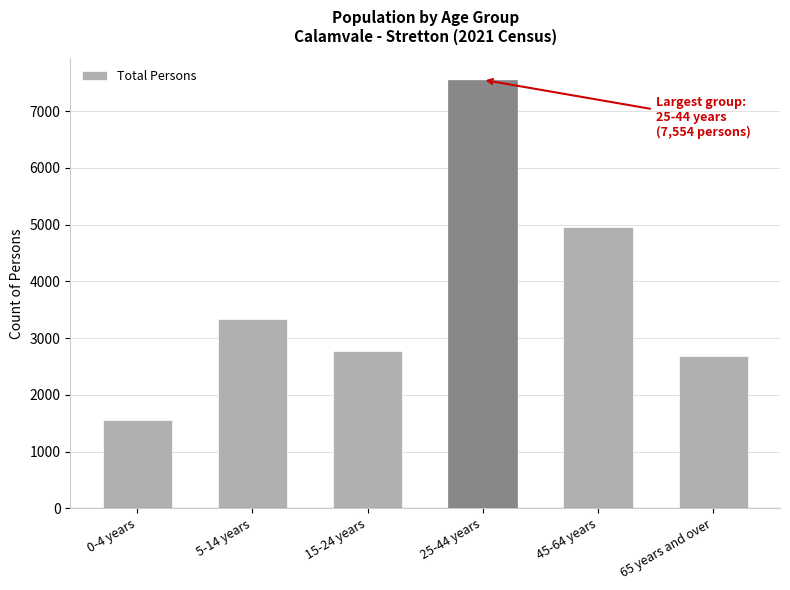

Reading left to right, list all the values displayed in this chart.

1554	3342	2769	7554	4950	2678